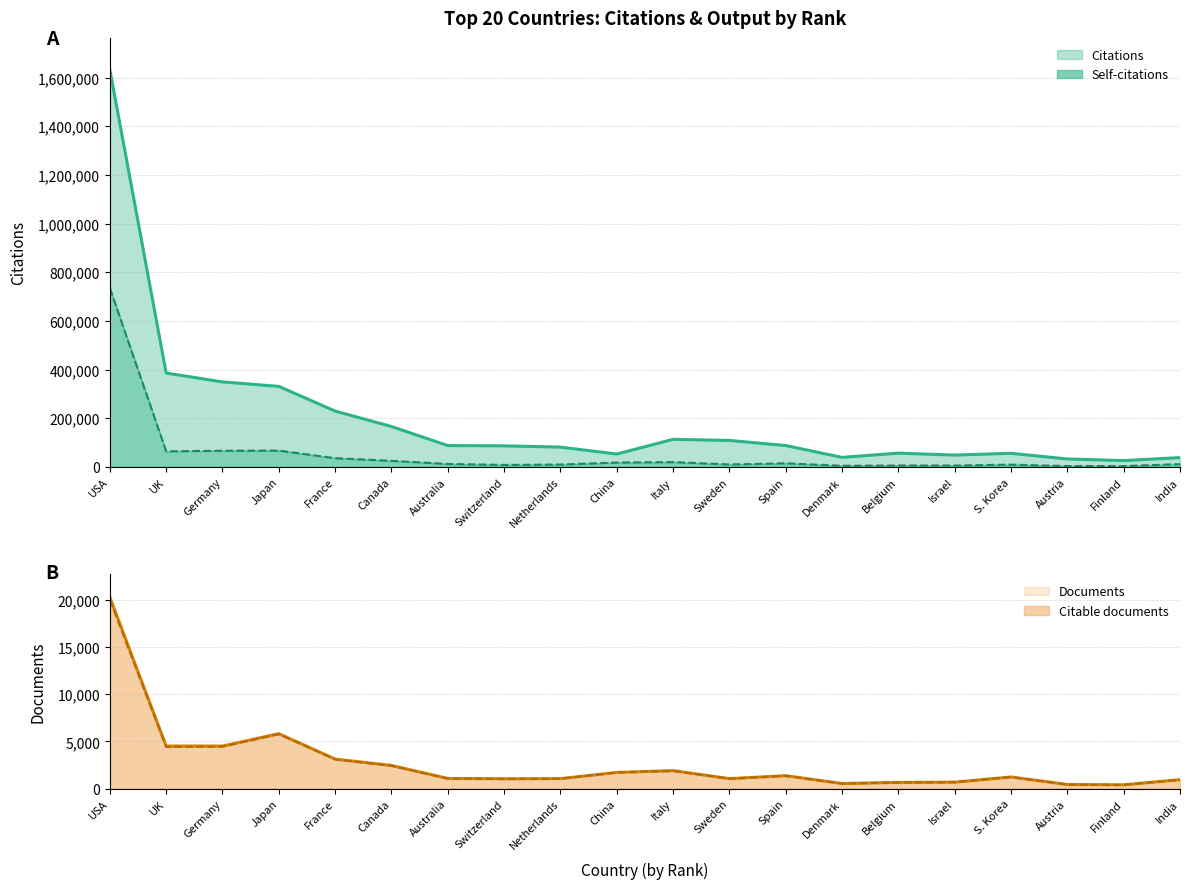

What is the highest value of the Self-citations series?

734657